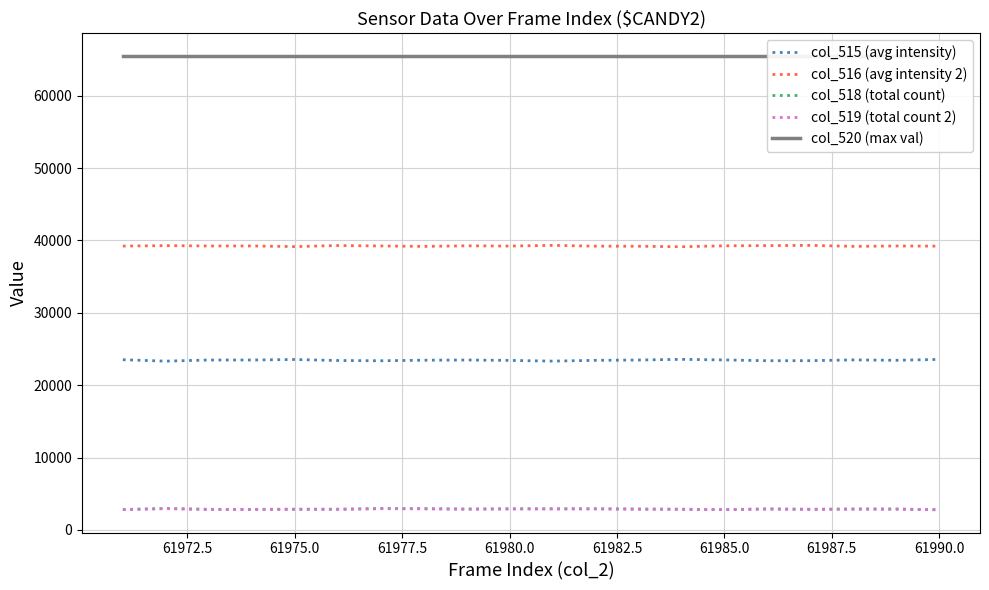

What is the highest value of the col_519 (total count 2) series?

2946